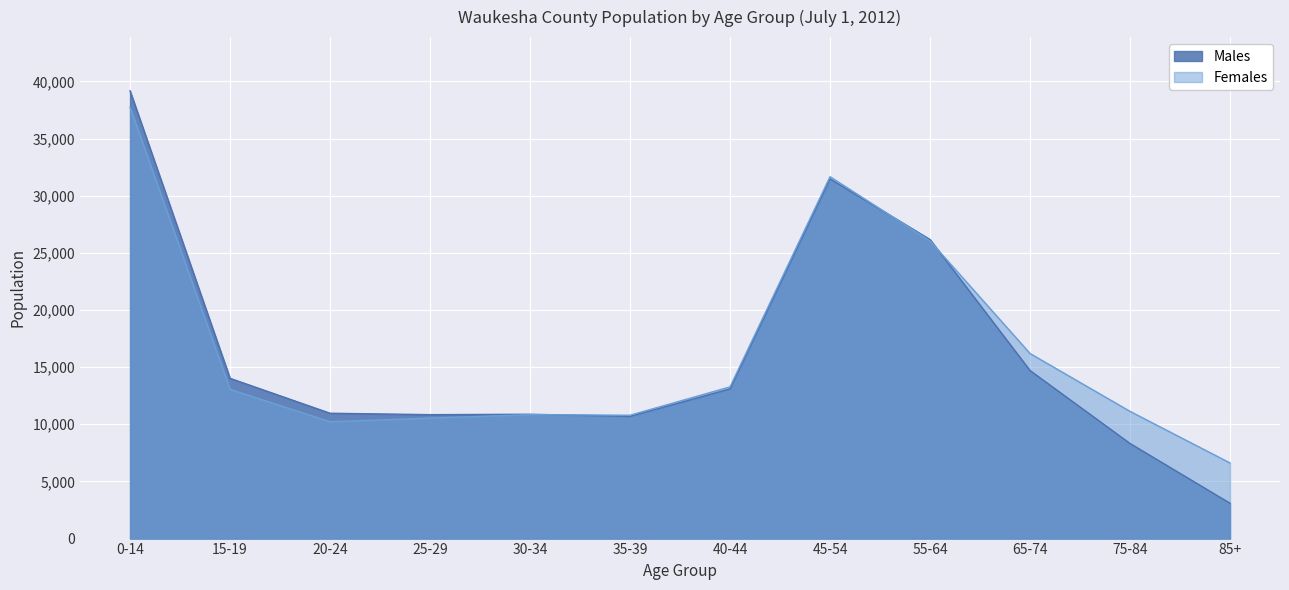

Where do Females and Males first cross each other?

30-34 and 35-39